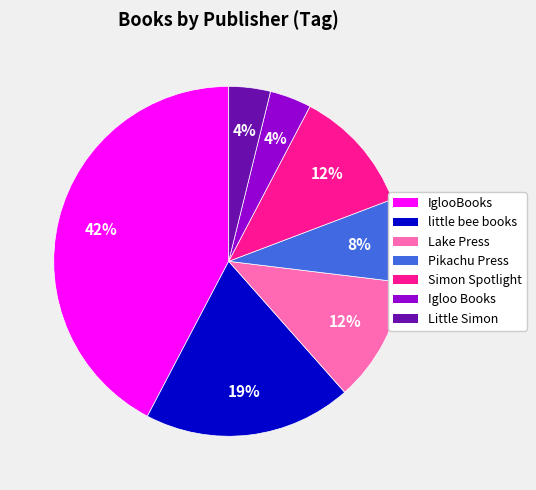

How many slices are in this pie chart?

7